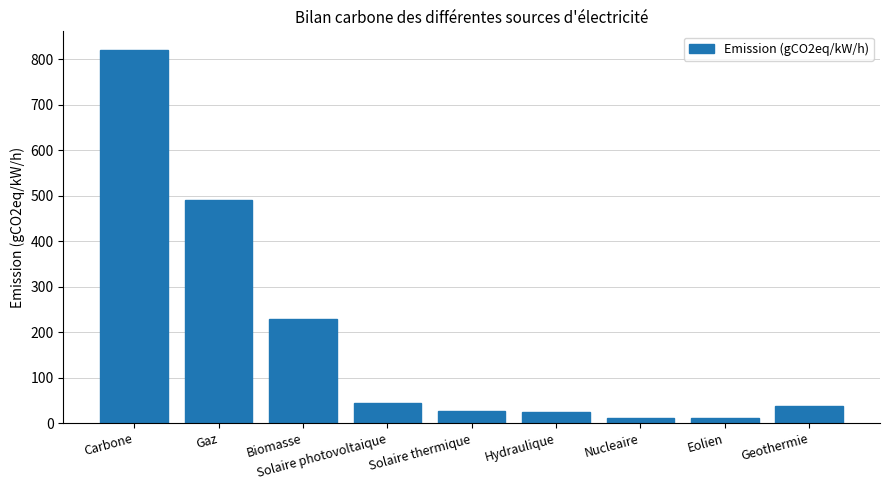

What is the change in value from Carbone to Hydraulique?

-796